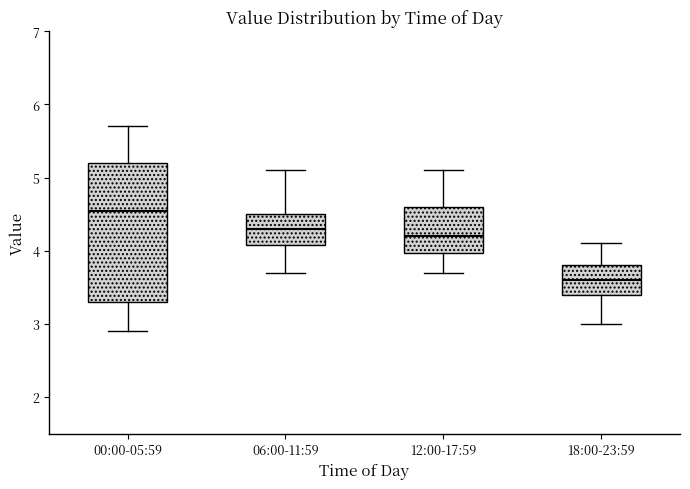

Reading left to right, transcribe this box plot: for each box, give where its median line is, the range the box spans, and where its two whiskers end, as read against the y-axis. The values are not printed on the chart, so give them approximately, as read against the axis.

00:00-05:59: median 4.6, box 3.3 to 5.2, whiskers 2.9 to 5.7
06:00-11:59: median 4.3, box 4.1 to 4.5, whiskers 3.7 to 5.1
12:00-17:59: median 4.2, box 4.0 to 4.6, whiskers 3.7 to 5.1
18:00-23:59: median 3.6, box 3.4 to 3.8, whiskers 3.0 to 4.1